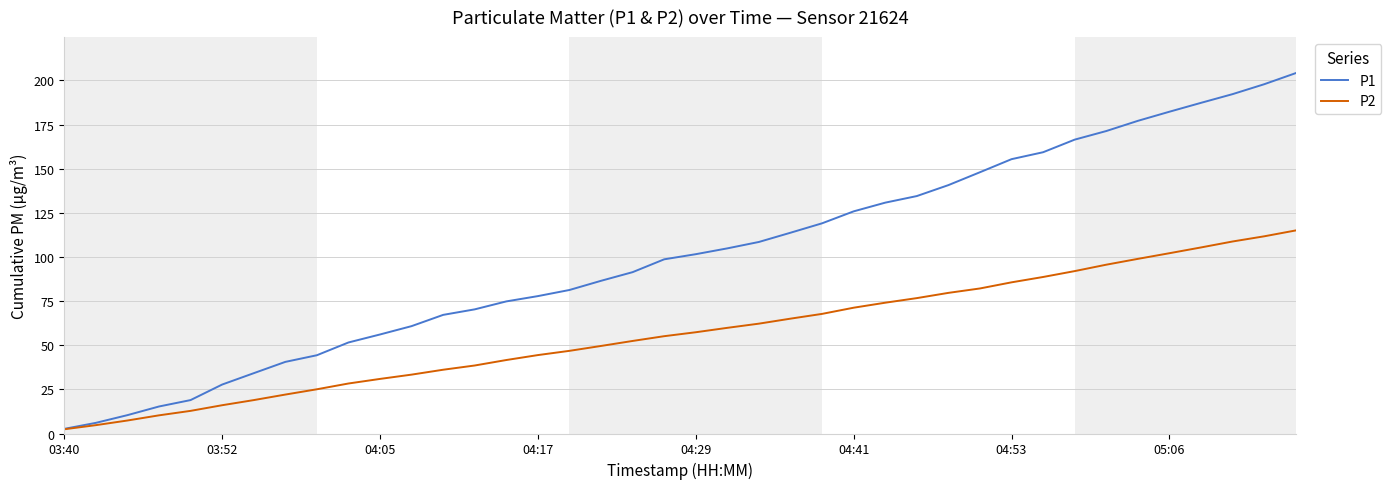

Which series has the largest range (max minus min)?

P1